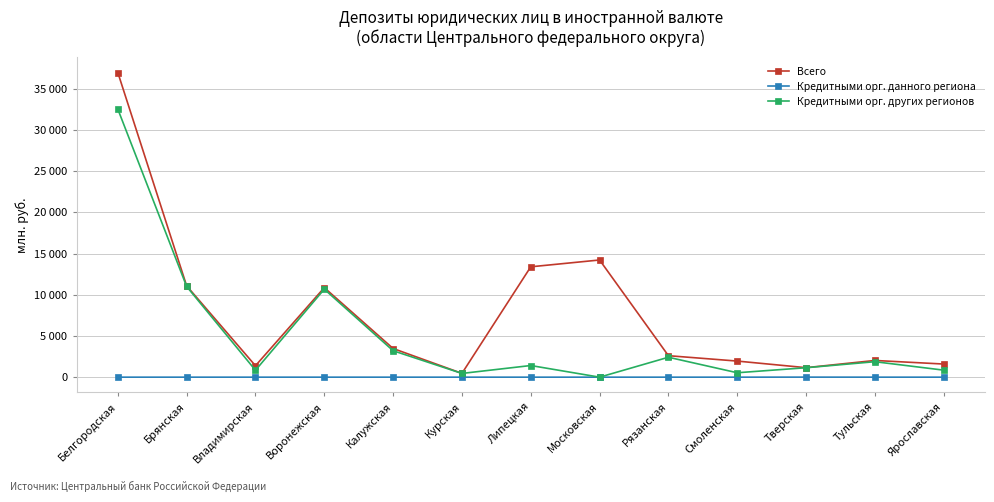

What is the total value across all series at Тверская?

2303